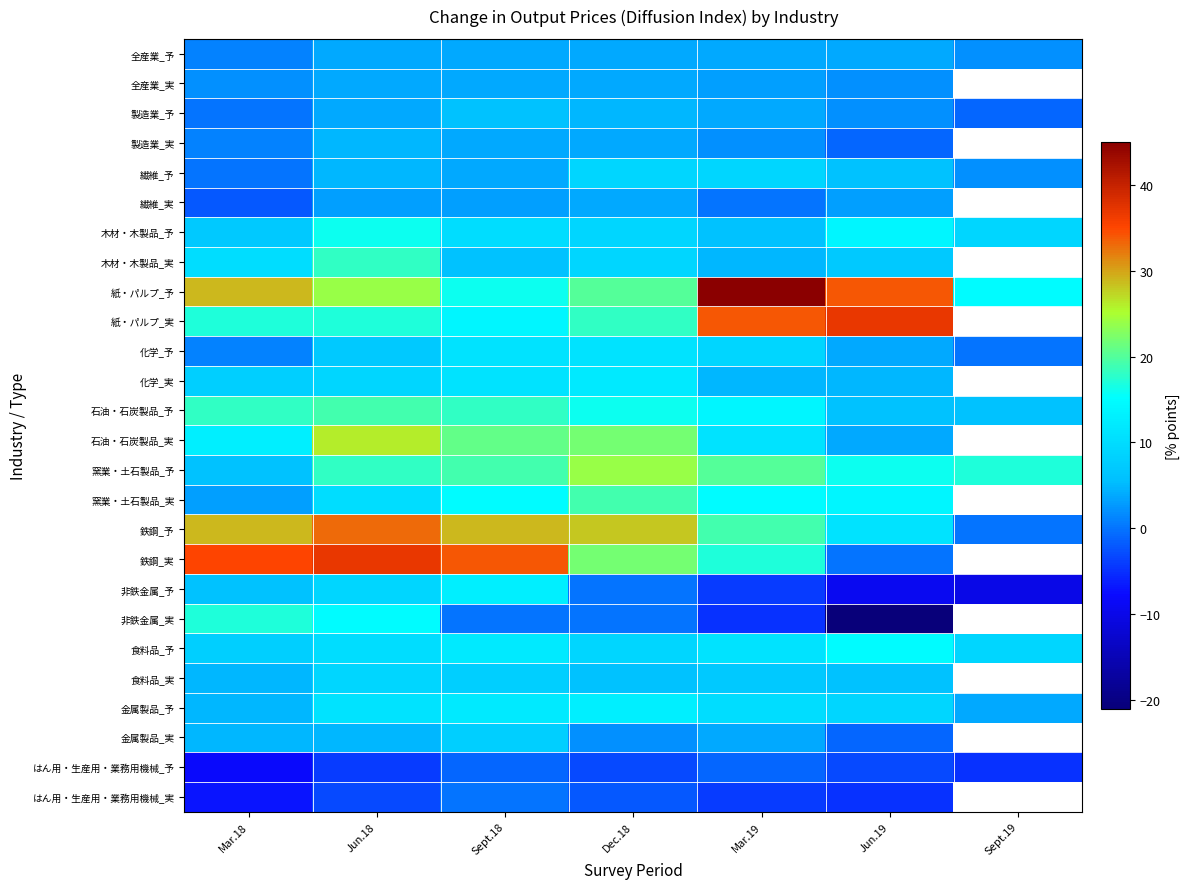

Reading left to right, list all the values displayed in this chart.

全産業_予: Mar.18=1	Jun.18=4	Sept.18=4	Dec.18=4	Mar.19=4	Jun.19=4	Sept.19=2
全産業_実: Mar.18=2	Jun.18=4	Sept.18=4	Dec.18=4	Mar.19=3	Jun.19=2	Sept.19=-99
製造業_予: Mar.18=0	Jun.18=4	Sept.18=6	Dec.18=5	Mar.19=4	Jun.19=2	Sept.19=-1
製造業_実: Mar.18=1	Jun.18=5	Sept.18=4	Dec.18=4	Mar.19=2	Jun.19=-1	Sept.19=-99
繊維_予: Mar.18=0	Jun.18=5	Sept.18=4	Dec.18=9	Mar.19=9	Jun.19=6	Sept.19=2
繊維_実: Mar.18=-2	Jun.18=3	Sept.18=3	Dec.18=4	Mar.19=0	Jun.19=3	Sept.19=-99
木材・木製品_予: Mar.18=7	Jun.18=16	Sept.18=10	Dec.18=9	Mar.19=6	Jun.19=14	Sept.19=9
木材・木製品_実: Mar.18=10	Jun.18=18	Sept.18=6	Dec.18=9	Mar.19=5	Jun.19=7	Sept.19=-99
紙・パルプ_予: Mar.18=29	Jun.18=24	Sept.18=16	Dec.18=20	Mar.19=45	Jun.19=34	Sept.19=15
紙・パルプ_実: Mar.18=17	Jun.18=17	Sept.18=14	Dec.18=18	Mar.19=34	Jun.19=37	Sept.19=-99
化学_予: Mar.18=1	Jun.18=7	Sept.18=11	Dec.18=11	Mar.19=9	Jun.19=4	Sept.19=0
化学_実: Mar.18=8	Jun.18=9	Sept.18=11	Dec.18=12	Mar.19=5	Jun.19=5	Sept.19=-99
石油・石炭製品_予: Mar.18=18	Jun.18=19	Sept.18=18	Dec.18=16	Mar.19=14	Jun.19=6	Sept.19=6
石油・石炭製品_実: Mar.18=13	Jun.18=26	Sept.18=21	Dec.18=22	Mar.19=11	Jun.19=4	Sept.19=-99
窯業・土石製品_予: Mar.18=6	Jun.18=18	Sept.18=19	Dec.18=24	Mar.19=20	Jun.19=16	Sept.19=17
窯業・土石製品_実: Mar.18=3	Jun.18=10	Sept.18=15	Dec.18=19	Mar.19=15	Jun.19=14	Sept.19=-99
鉄鋼_予: Mar.18=29	Jun.18=33	Sept.18=29	Dec.18=28	Mar.19=19	Jun.19=11	Sept.19=0
鉄鋼_実: Mar.18=35	Jun.18=37	Sept.18=34	Dec.18=22	Mar.19=17	Jun.19=0	Sept.19=-99
非鉄金属_予: Mar.18=6	Jun.18=9	Sept.18=13	Dec.18=0	Mar.19=-4	Jun.19=-9	Sept.19=-10
非鉄金属_実: Mar.18=17	Jun.18=15	Sept.18=0	Dec.18=0	Mar.19=-5	Jun.19=-21	Sept.19=-99
食料品_予: Mar.18=8	Jun.18=10	Sept.18=12	Dec.18=9	Mar.19=11	Jun.19=15	Sept.19=9
食料品_実: Mar.18=5	Jun.18=9	Sept.18=8	Dec.18=6	Mar.19=7	Jun.19=6	Sept.19=-99
金属製品_予: Mar.18=5	Jun.18=11	Sept.18=12	Dec.18=13	Mar.19=10	Jun.19=9	Sept.19=4
金属製品_実: Mar.18=5	Jun.18=5	Sept.18=8	Dec.18=2	Mar.19=4	Jun.19=-1	Sept.19=-99
はん用・生産用・業務用機械_予: Mar.18=-8	Jun.18=-4	Sept.18=-1	Dec.18=-3	Mar.19=-1	Jun.19=-3	Sept.19=-5
はん用・生産用・業務用機械_実: Mar.18=-7	Jun.18=-3	Sept.18=0	Dec.18=-2	Mar.19=-4	Jun.19=-5	Sept.19=-99